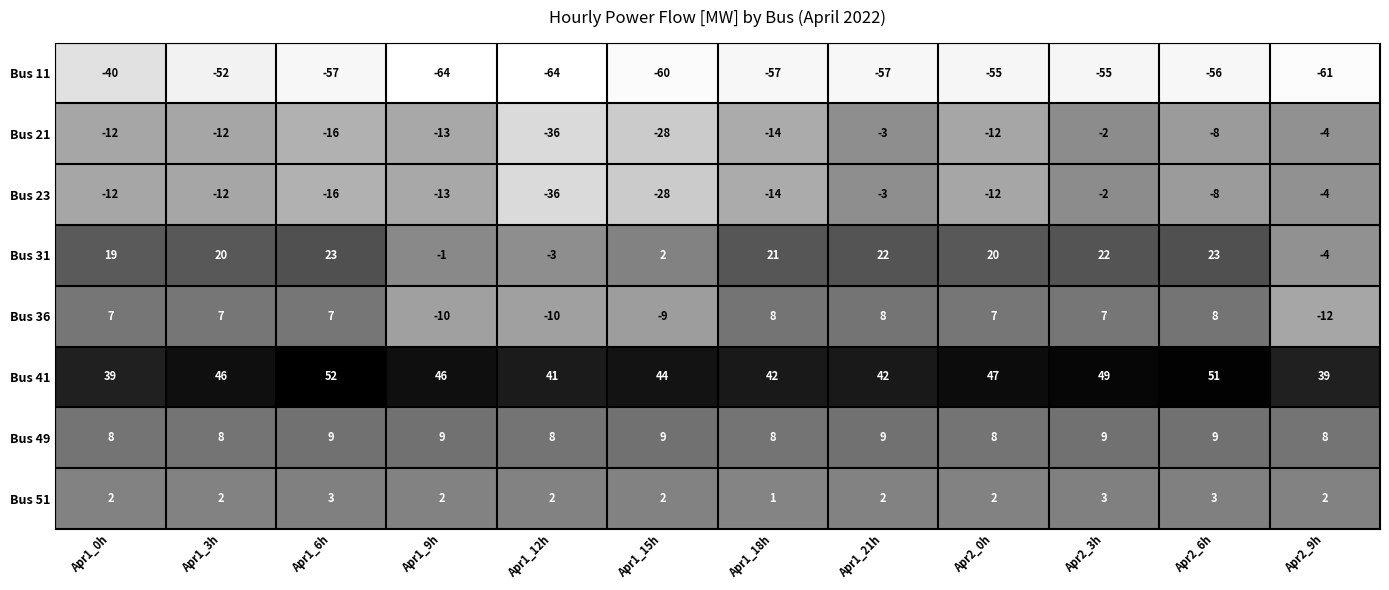

What is the smallest value displayed?

-64